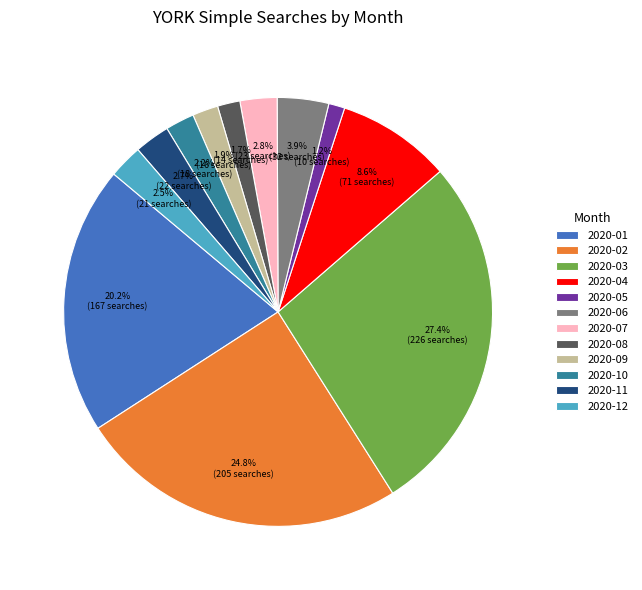

Is there any slice that represents more than half of the pie?

No